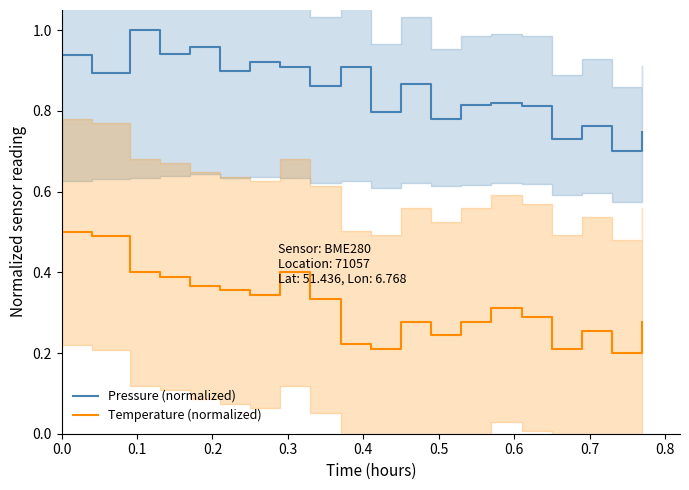

True or false: Pressure (normalized) and Temperature (normalized) cross at least once.

False